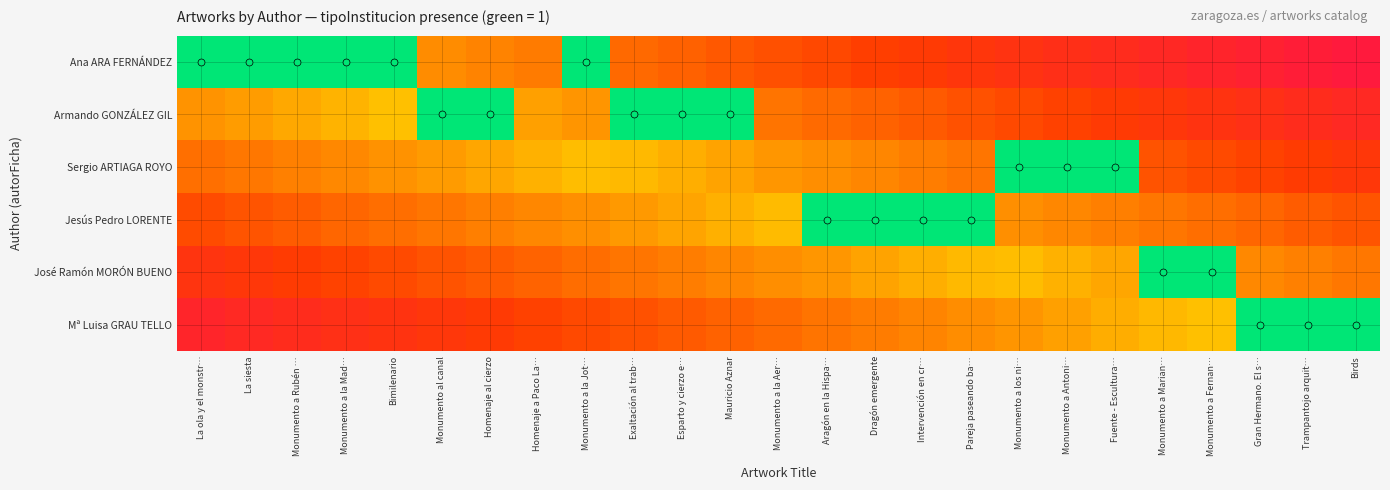

Which series has the widest spread of values?

Ana ARA FERNÁNDEZ